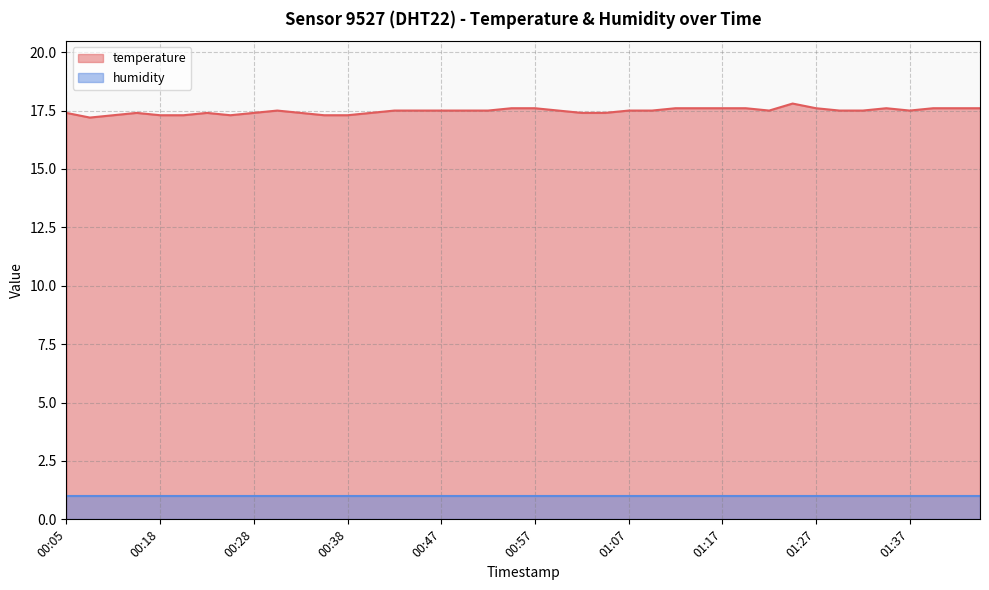

At which category does the chart reach its peak across all series?

01:25